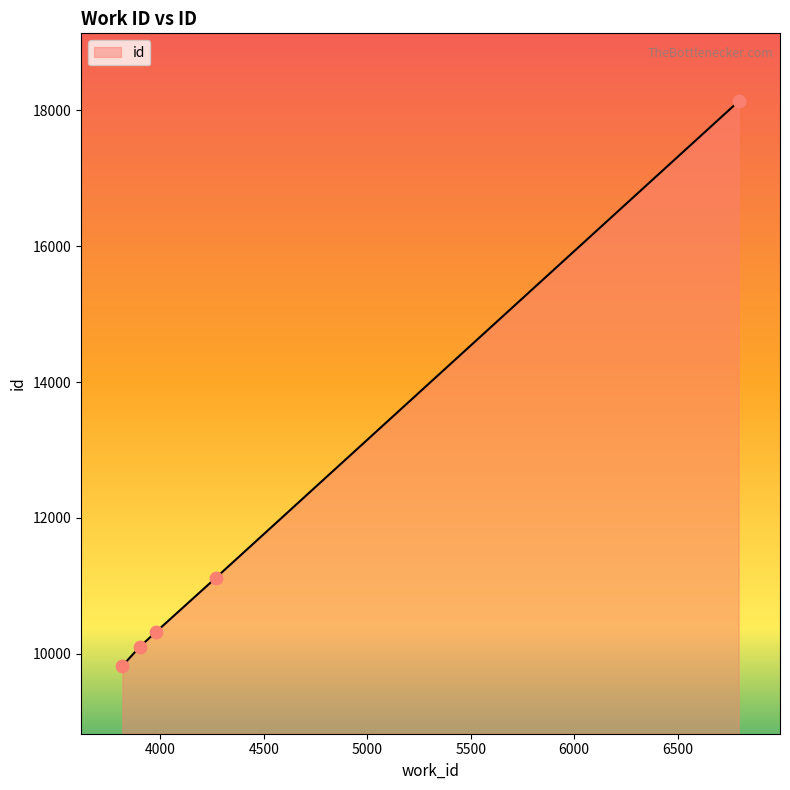

True or false: the data has more than 1 interior local peaks.

False